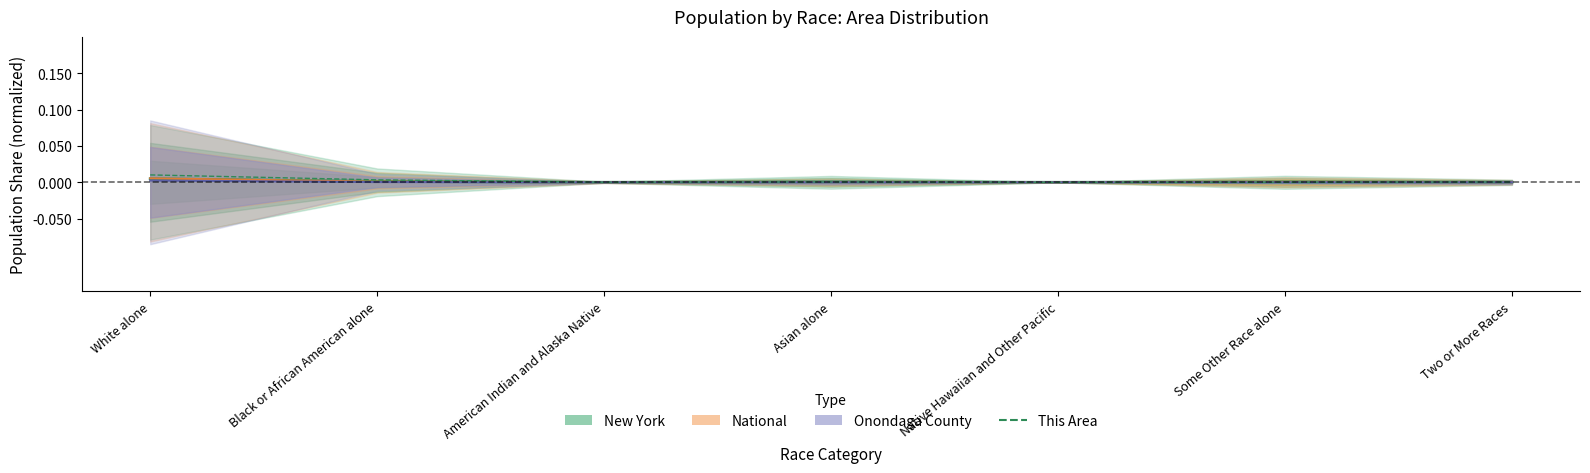

Where is the data nearest to the value 0?

Native Hawaiian and Other Pacific